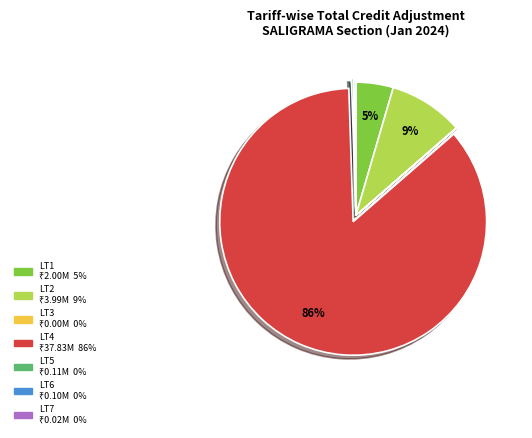

Which slice represents more than half of the pie?

LT4